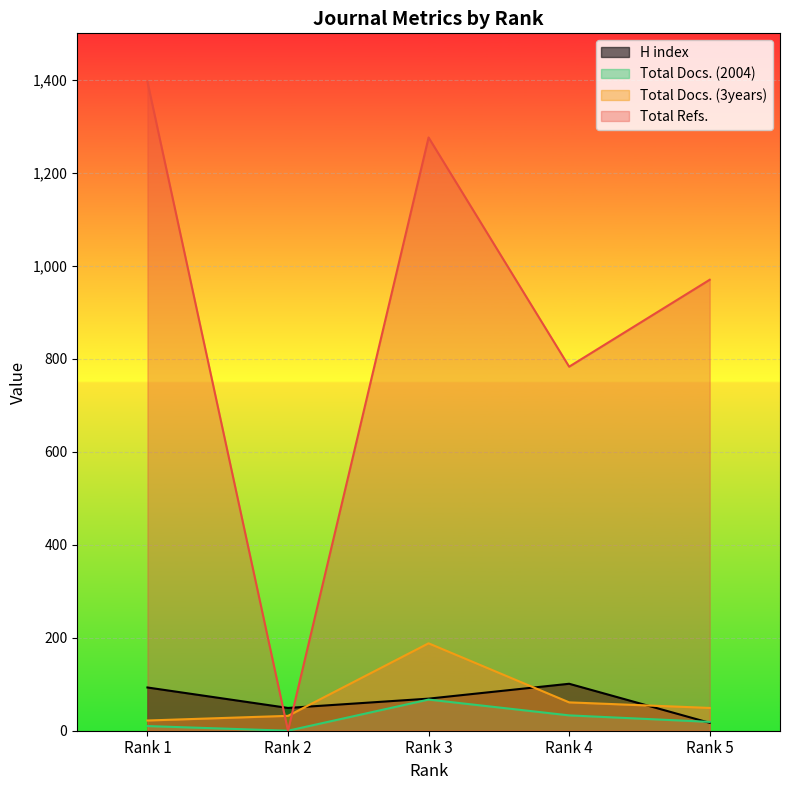

How many data points does each series have?

5